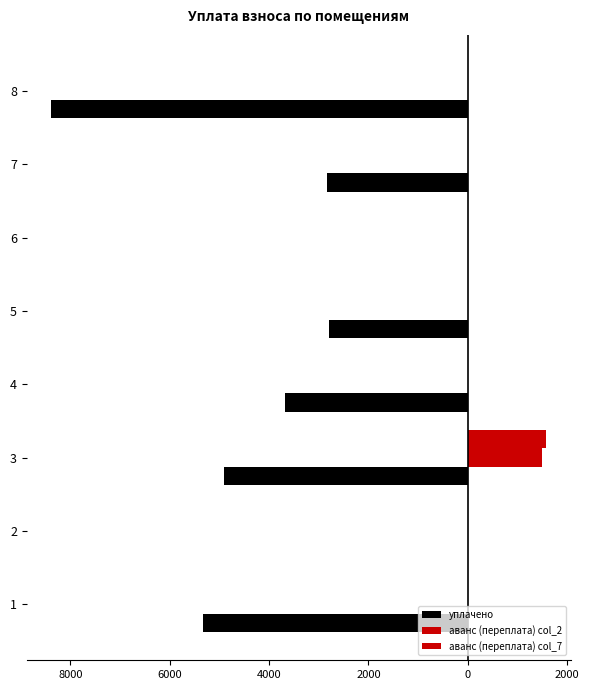

Reading left to right, list all the values displayed in this chart.

уплачено: -5320.1	0.0	-4899.5	-3676.9	-2791.8	0.0	-2833.4	-8378.9
аванс (переплата) col_2: 0.0	0.0	1498.3	0.0	0.0	0.0	0.0	0.0
аванс (переплата) col_7: 0.0	0.0	1578.0	0.0	0.0	0.0	0.0	0.0